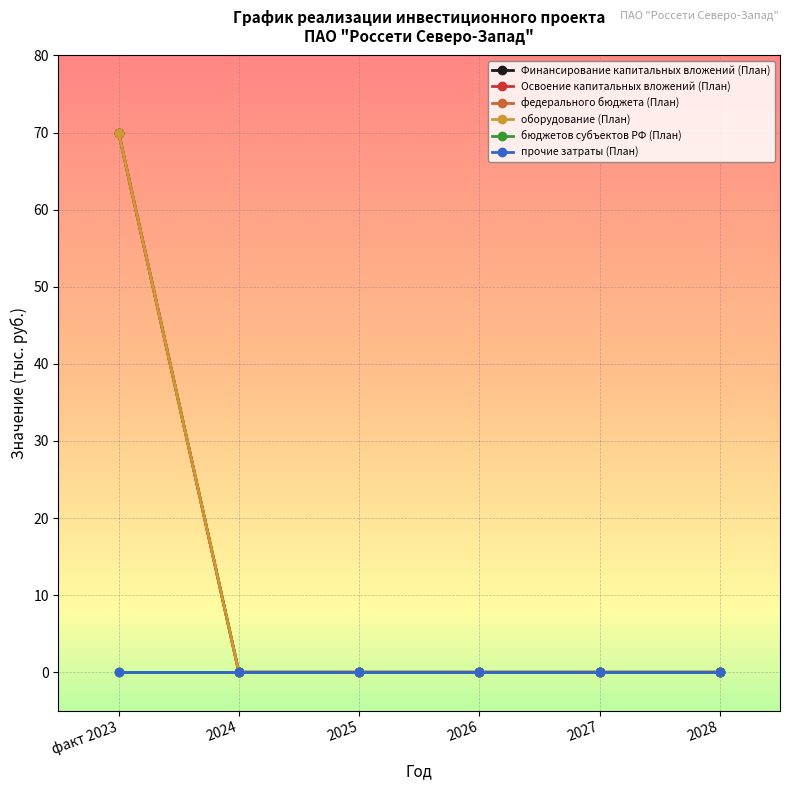

Which category has the highest value in the федерального бюджета (План) series?

факт 2023